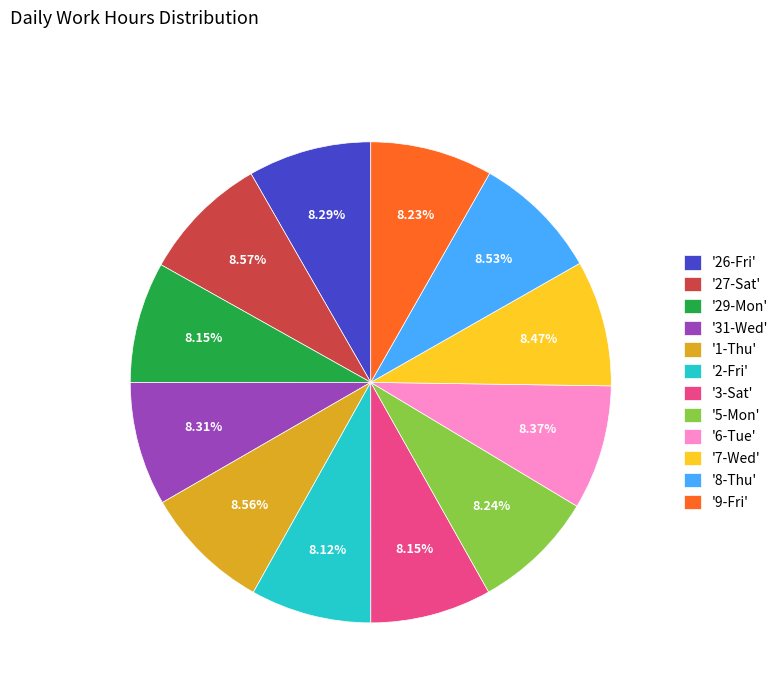

Is there any slice that represents more than half of the pie?

No